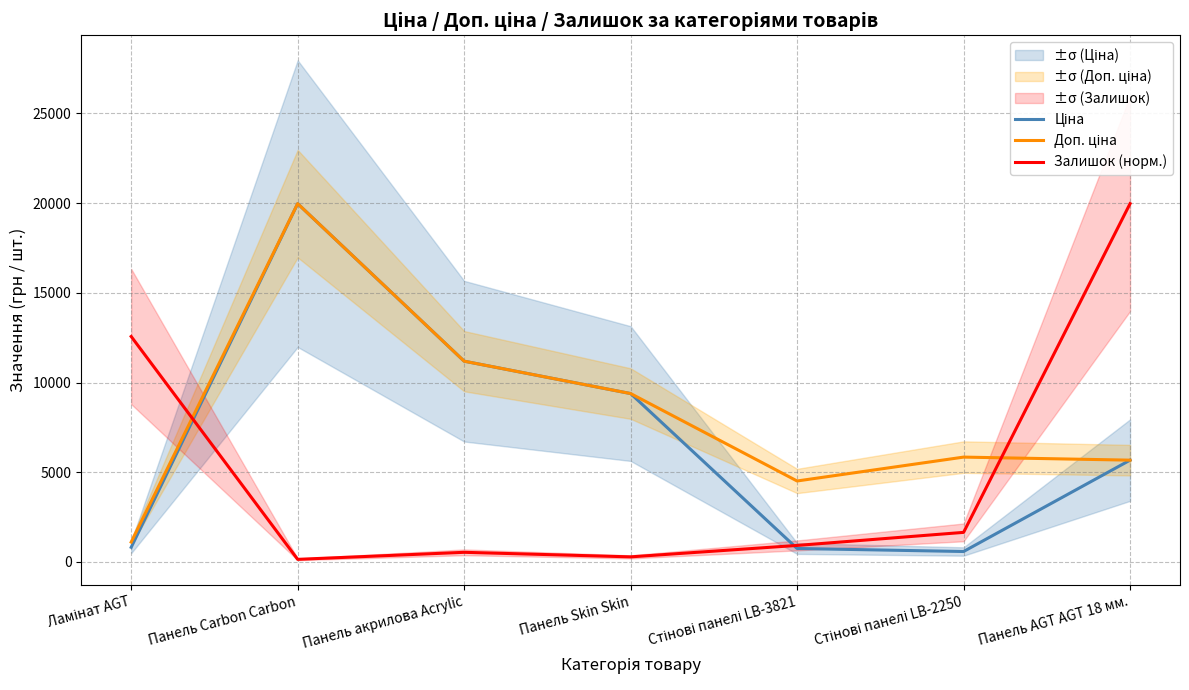

After their last crossing, which series has the higher values: Залишок (норм.) or Ціна?

Залишок (норм.)